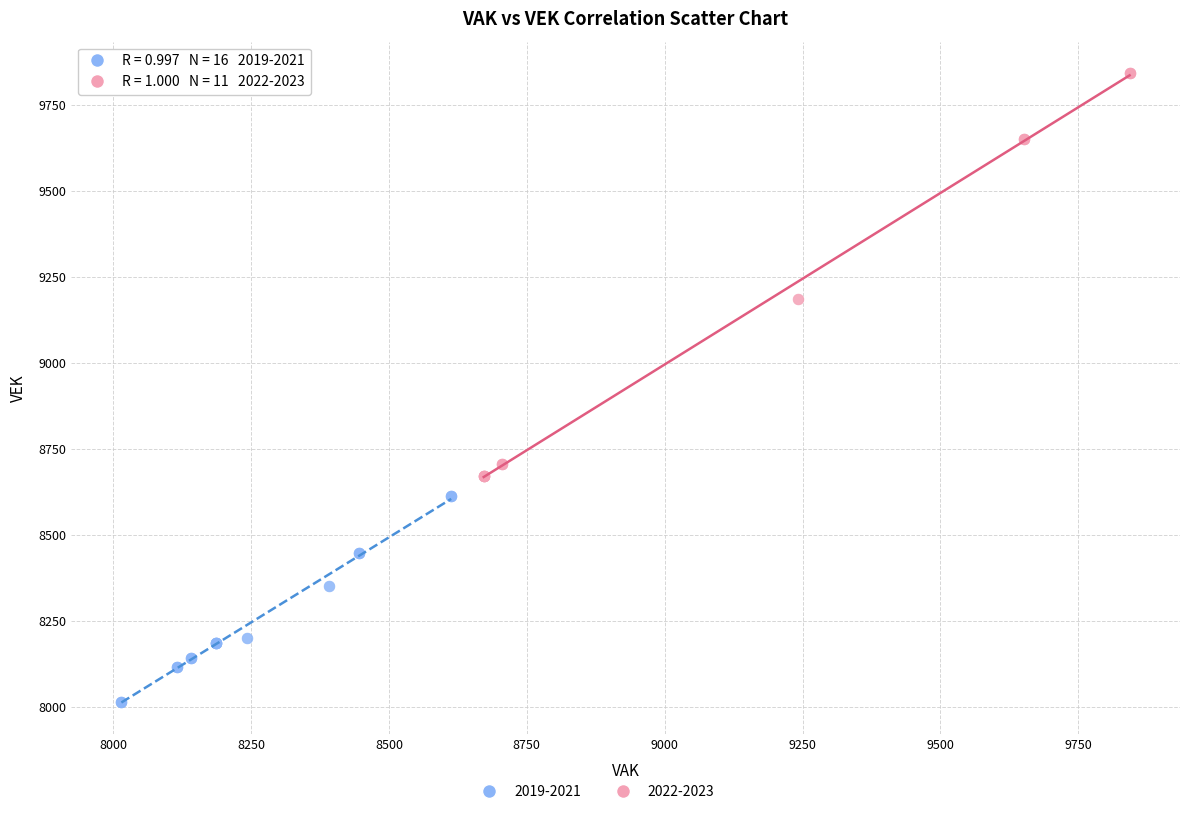

Which series contains the highest Y value?

2022-2023